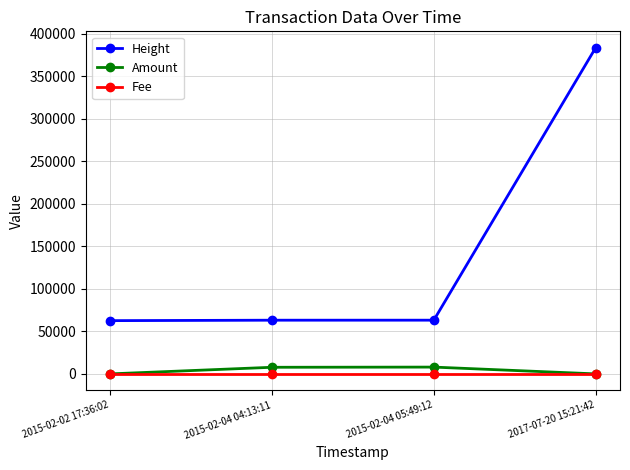

What value does the Height series have at 2015-02-04 04:13:11, to the nearest 50?

63150